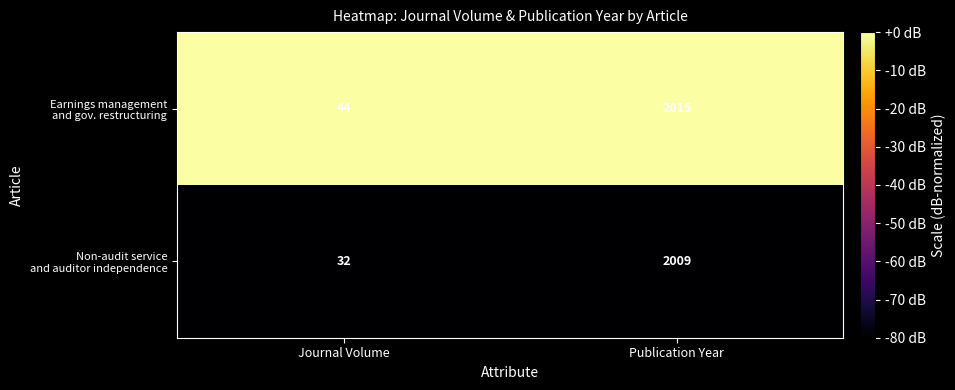

What is the smallest value displayed?

32